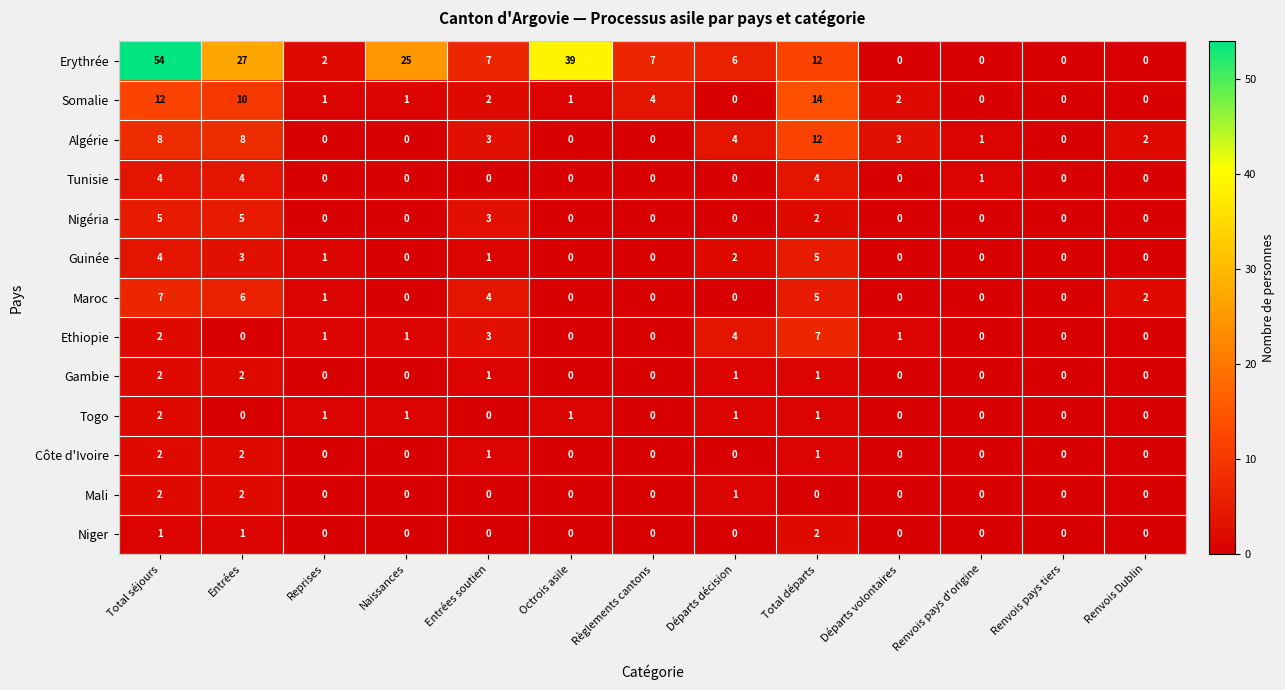

At which category is the sum across all series the highest?

Total séjours